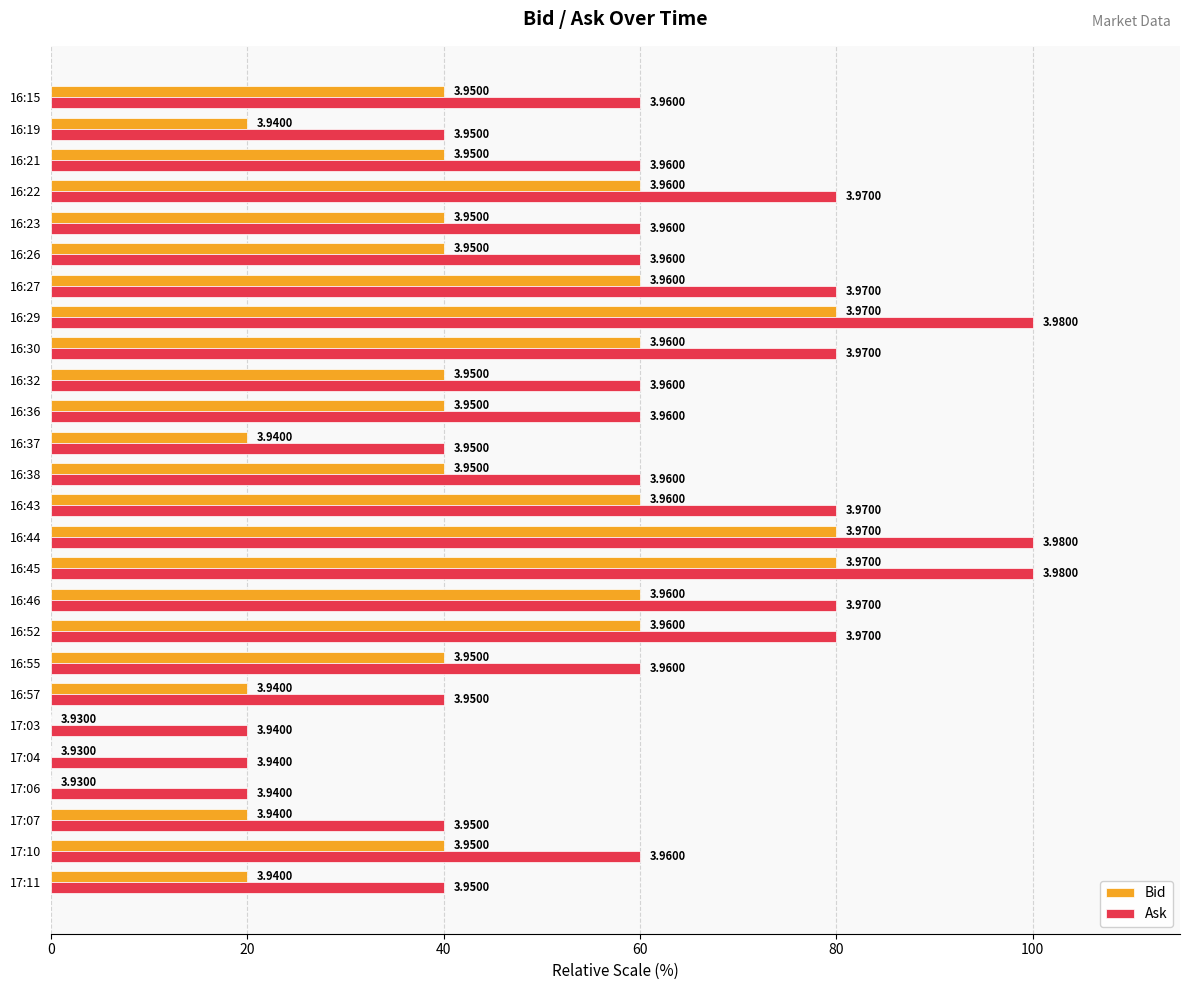

What are all the series names shown in the legend?

Bid, Ask